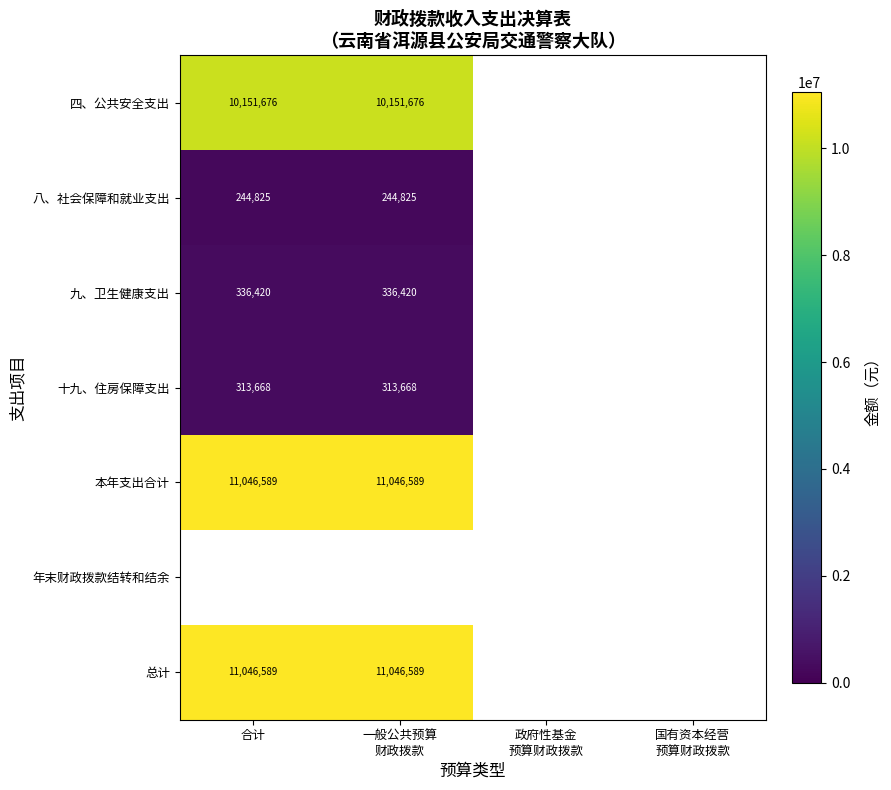

Which category has the lowest value across all series?

合计